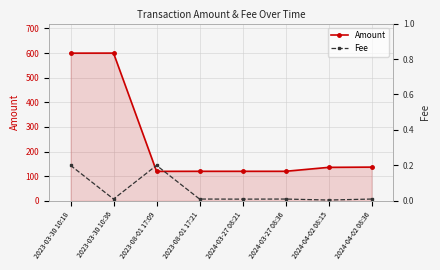

How many interior local peaks does the Amount series have?

2